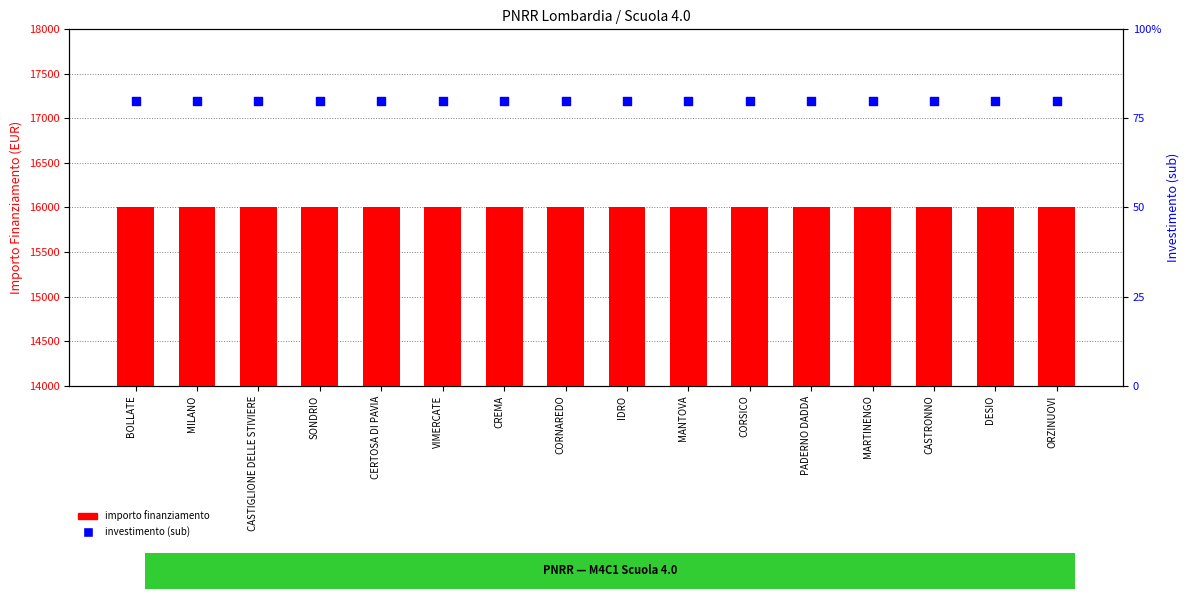

Which series reaches the minimum Y coordinate?

investimento (sub)